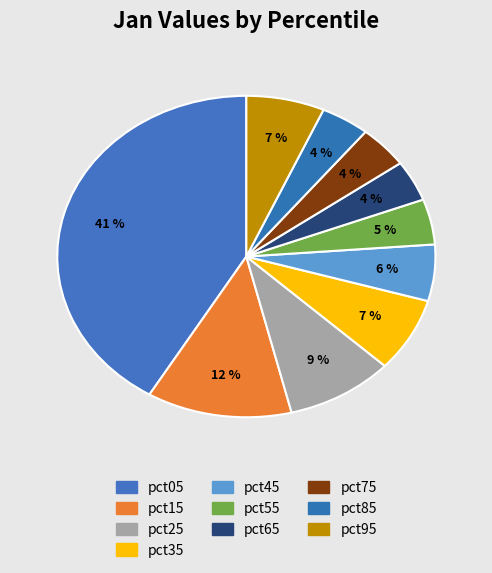

Does pct35 account for over 50% of the chart?

No